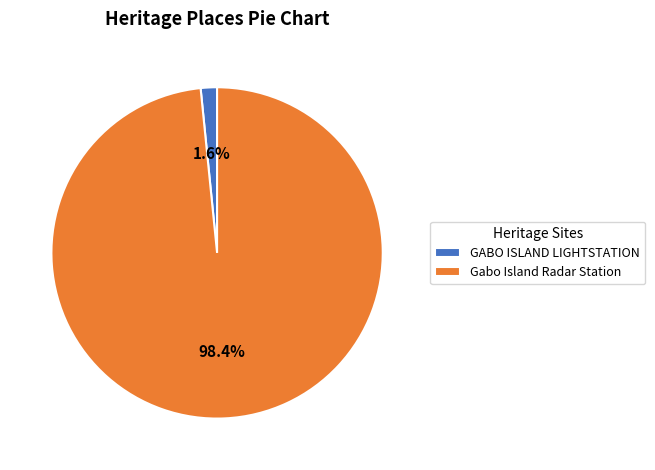

Rank the categories by value from highest to lowest.

Gabo Island Radar Station, GABO ISLAND LIGHTSTATION